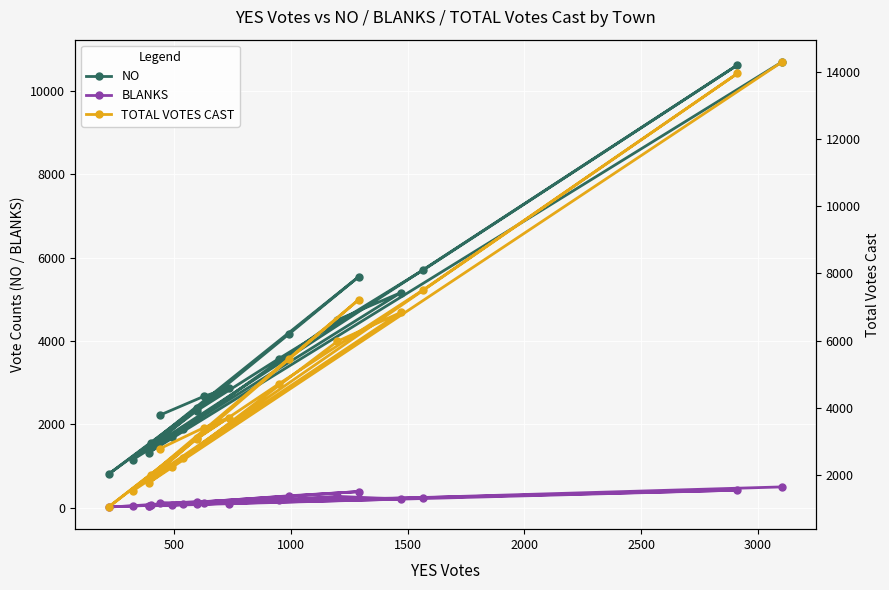

What is the maximum value for TOTAL VOTES CAST?

14297